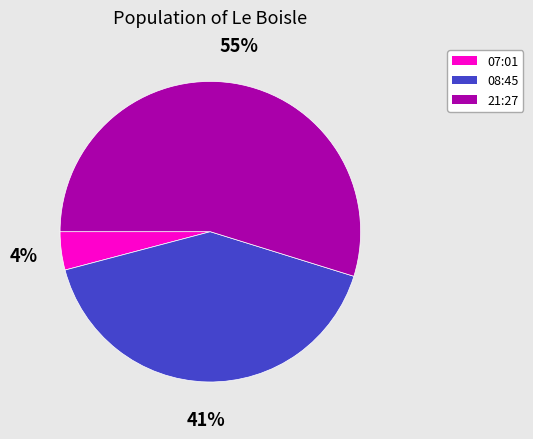

To the nearest percent, what is the average slice percentage?

33%